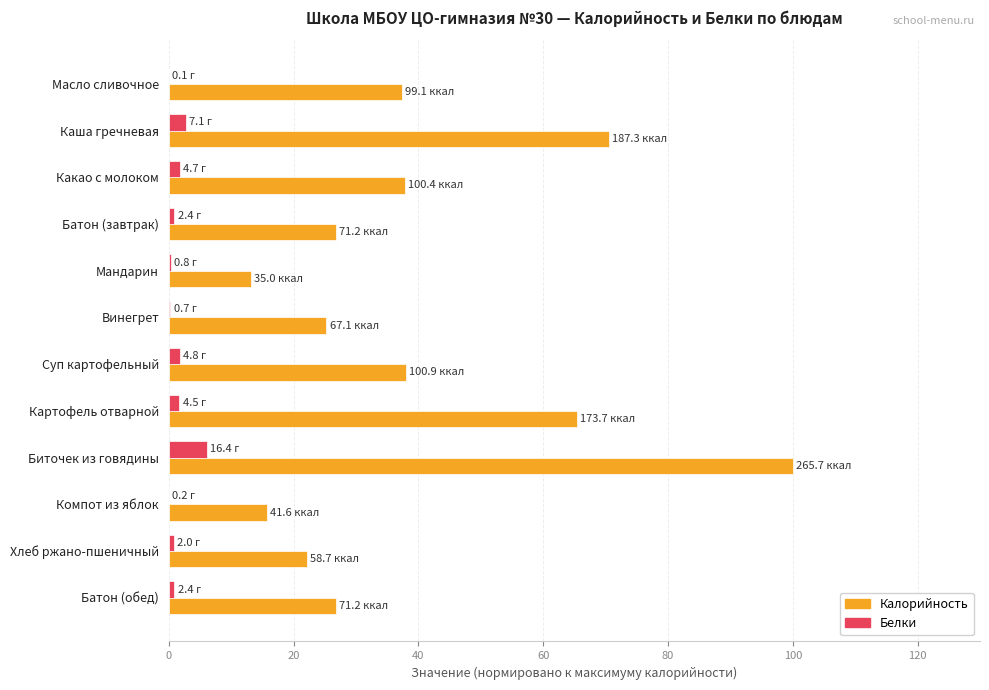

Which series has the largest total across all categories?

Калорийность